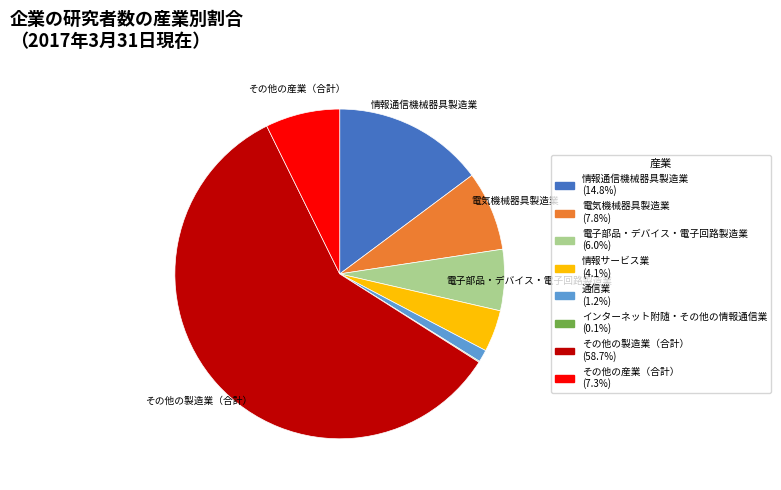

Which has a higher value, 通信業 or その他の製造業（合計）?

その他の製造業（合計）